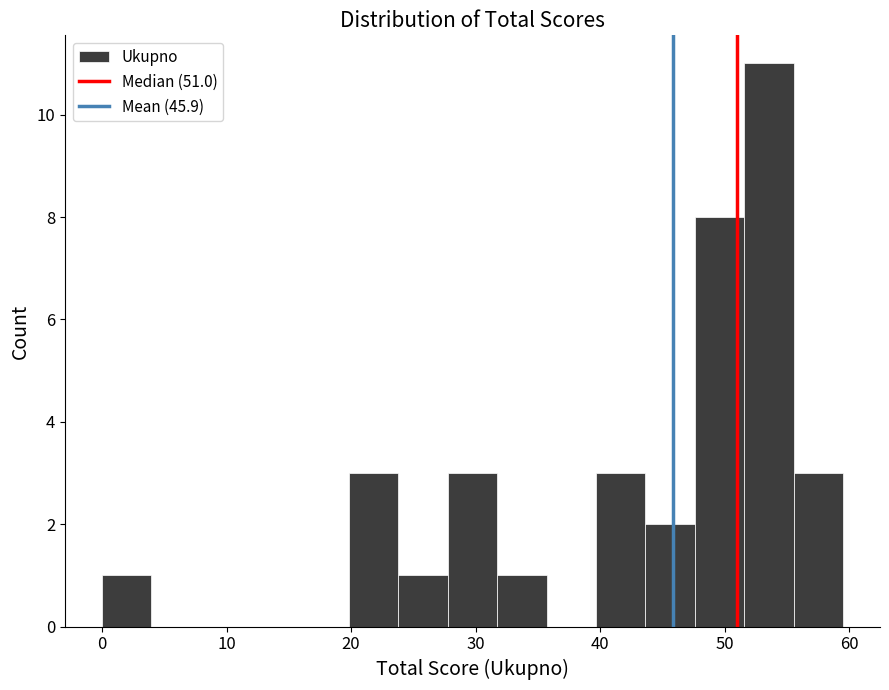

Around what value on the x-axis is the tallest bar? Give the approximate position of its centre, as read against the axis.

54